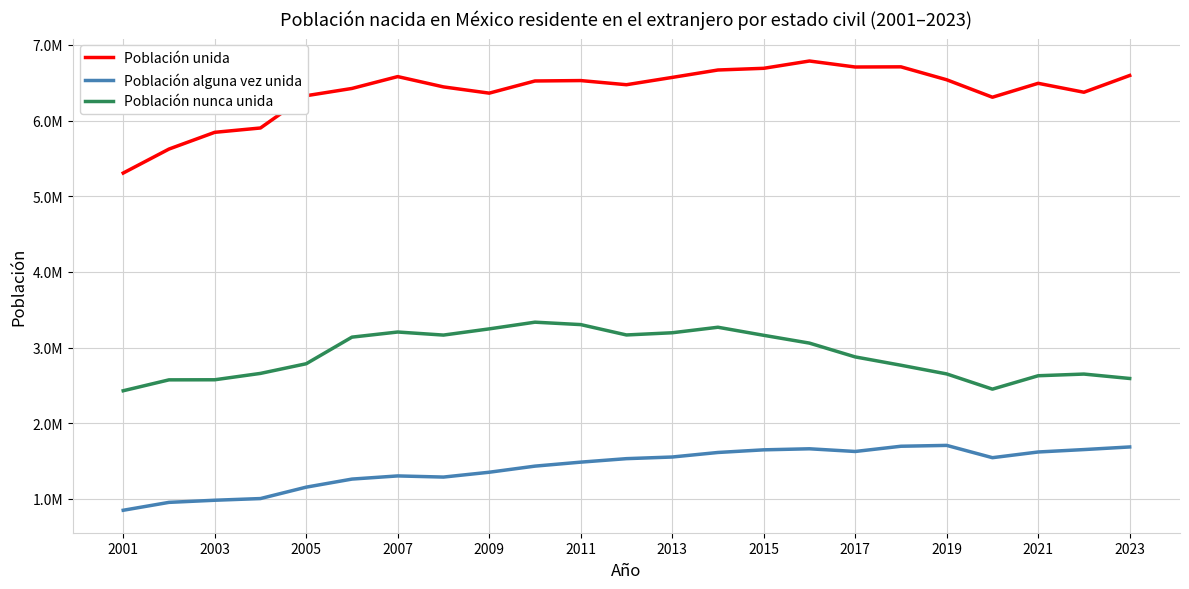

What is the average value of the Población nunca unida series?

2908411